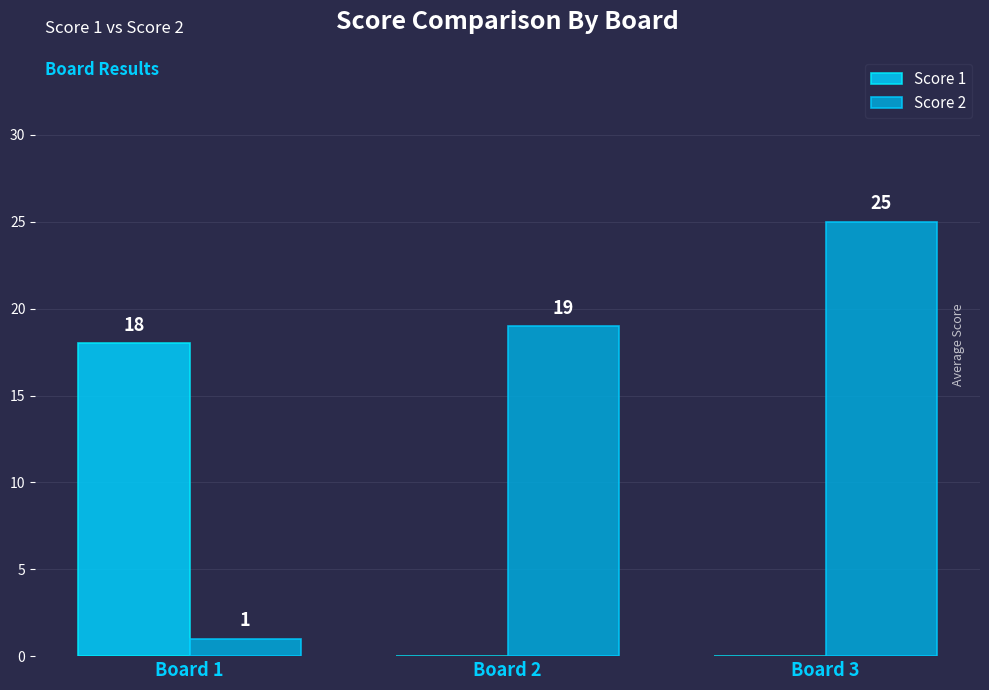

Reading left to right, list all the values displayed in this chart.

Score 1: Board 1=18	Board 2=0	Board 3=0
Score 2: Board 1=1	Board 2=19	Board 3=25